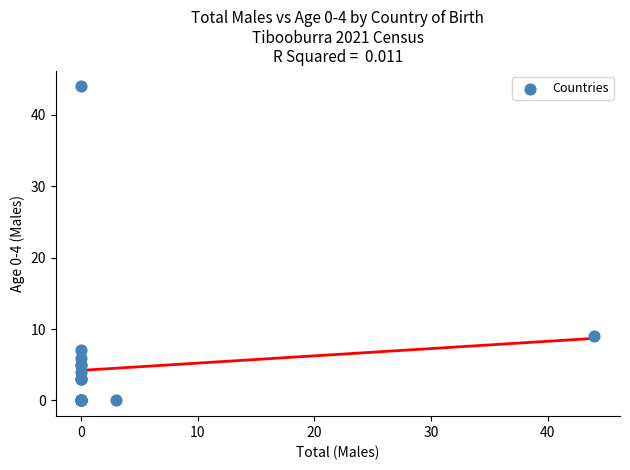

What Y value in the scatter plot is closest to 22?

9